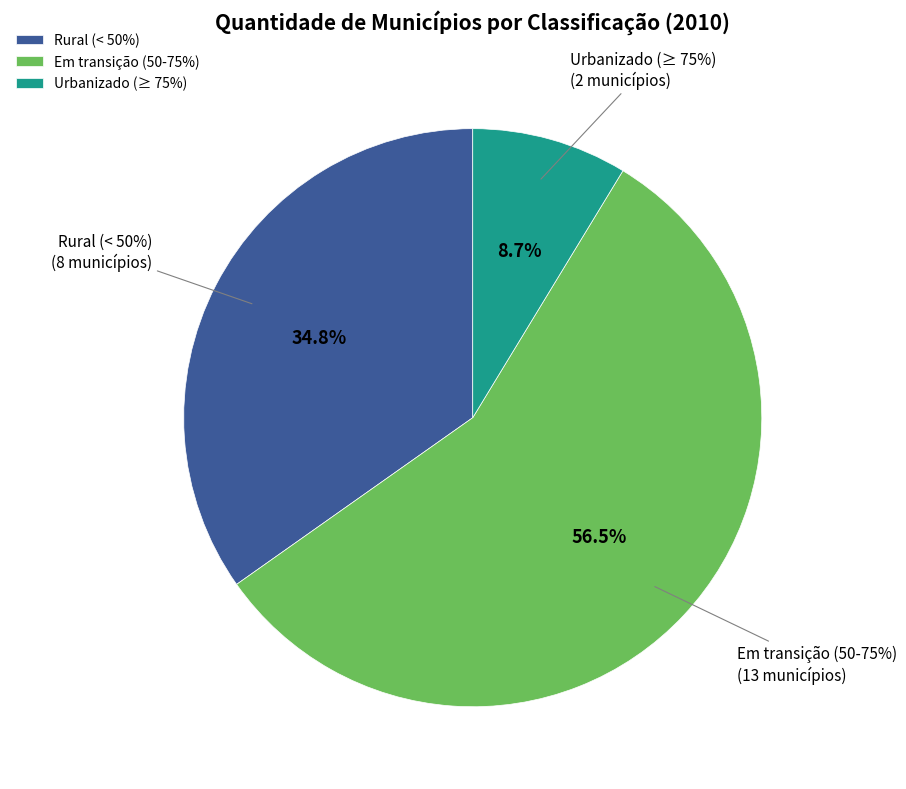

What is the smallest slice in the pie chart?

Urbanizado (≥ 75%)